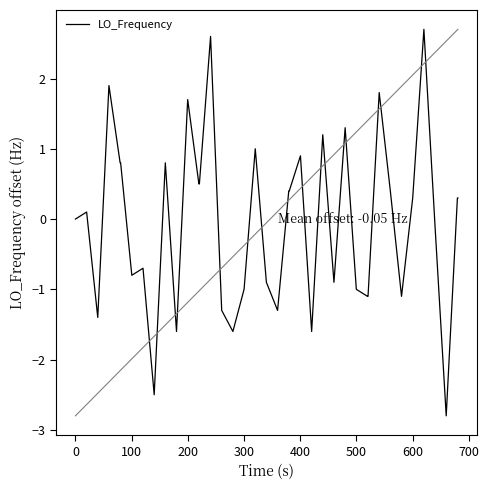

How many lines are shown in the chart?

1